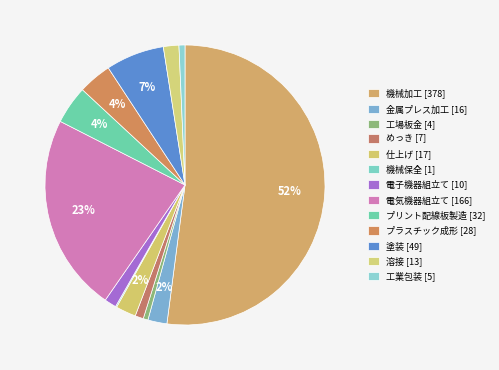

Which has a higher value, プラスチック成形 or 電子機器組立て?

プラスチック成形